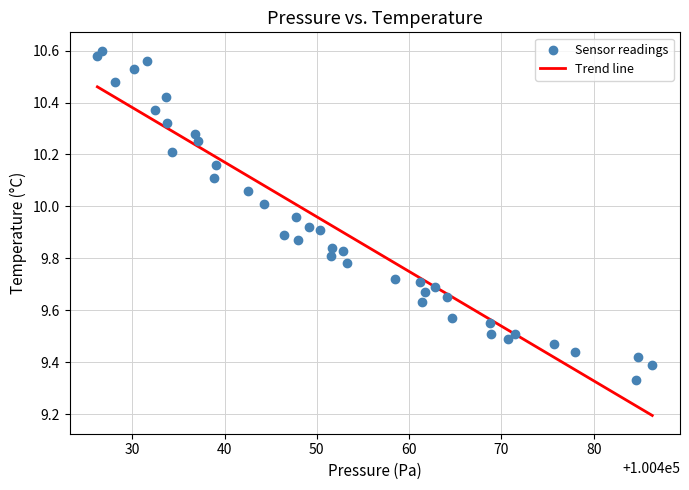

What is the range of Y values (max minus min)?

1.3